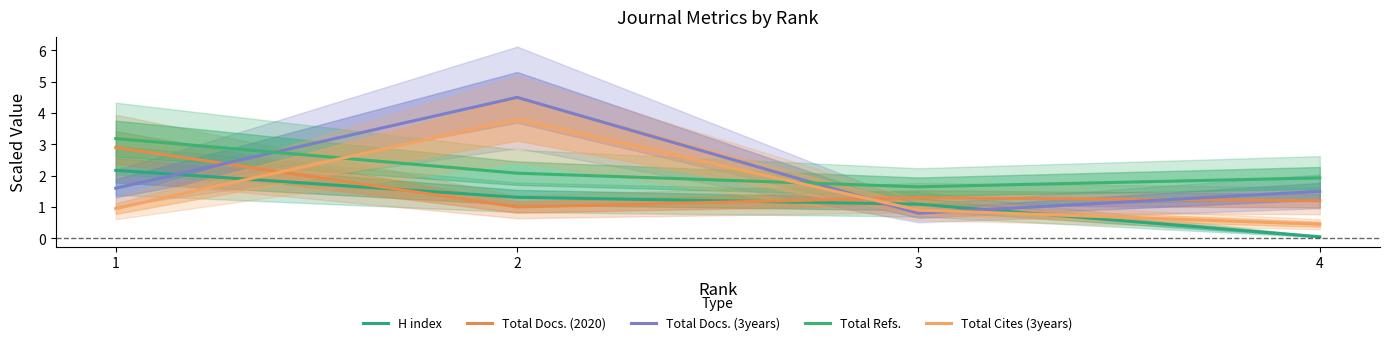

What is the lowest value of the Total Docs. (2020) series?

1.0